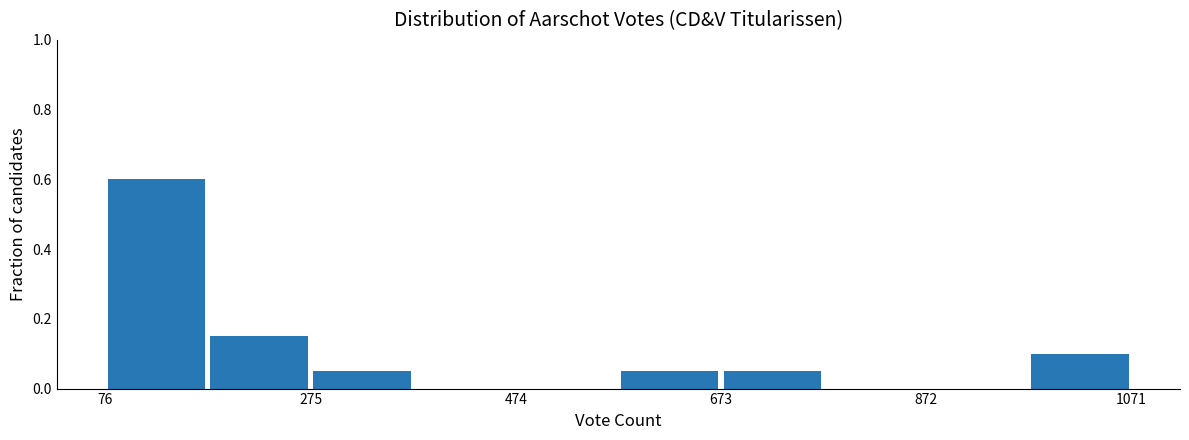

Reading left to right, transcribe this chart: for each bar, give the range it covers on the x-axis and its height. Neither the bar edges nor the heights are printed on the chart, so give them approximately, as read against the axes.

80 to 180: 0.60
180 to 280: 0.16
280 to 380: 0.06
380 to 480: 0
480 to 580: 0
580 to 680: 0.06
680 to 780: 0.06
780 to 880: 0
880 to 980: 0
980 to 1080: 0.10